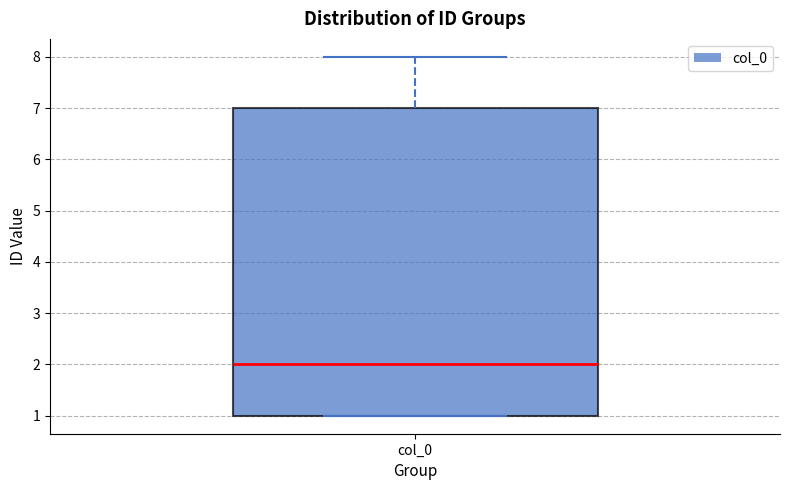

Read this box plot against the y-axis: the position of the median line, the range covered by the box, and the ends of both whiskers. The values are not printed on the chart, so give them approximately, as read against the axis.

median 2, box 1 to 7, whiskers 1 to 8